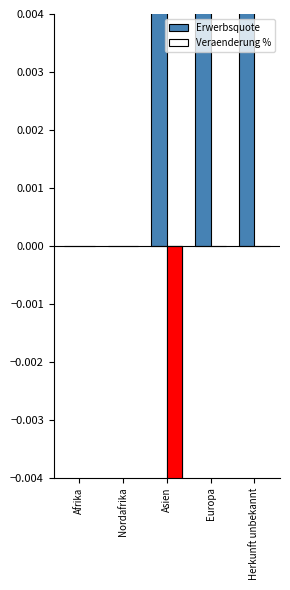

At which category does the chart reach its minimum across all series?

Asien